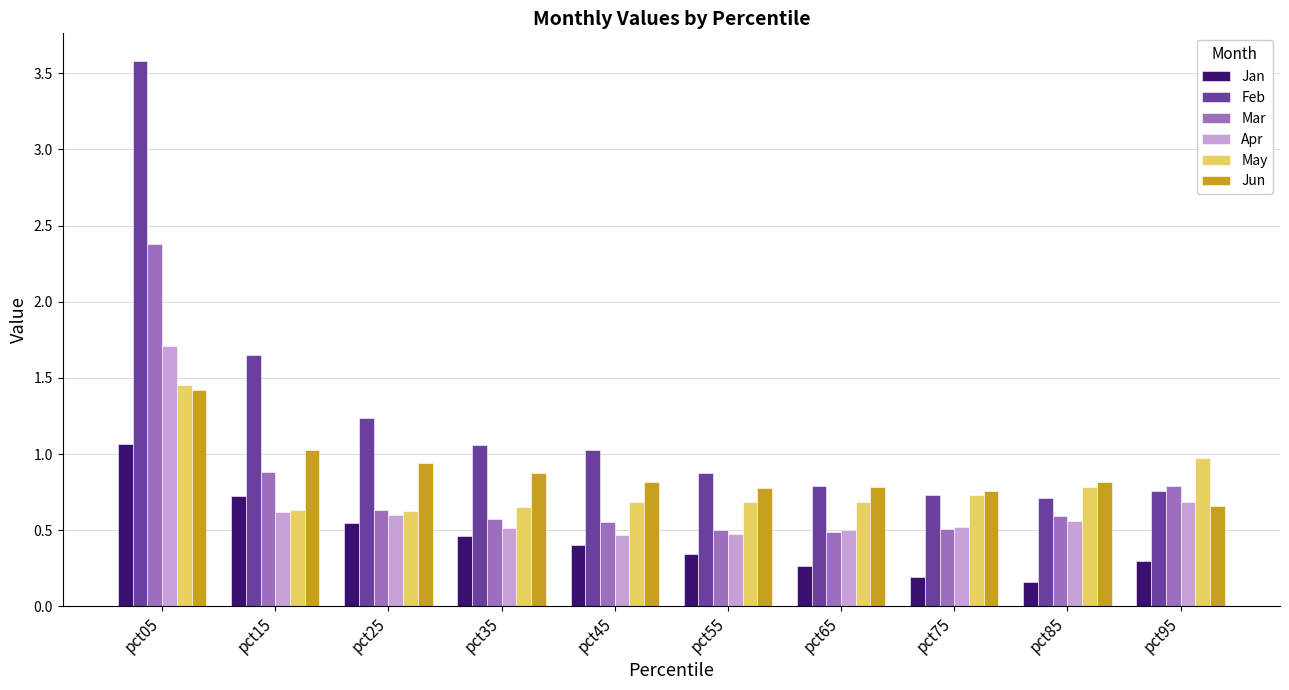

True or false: Jan has a value of 0.3 at pct65.

True